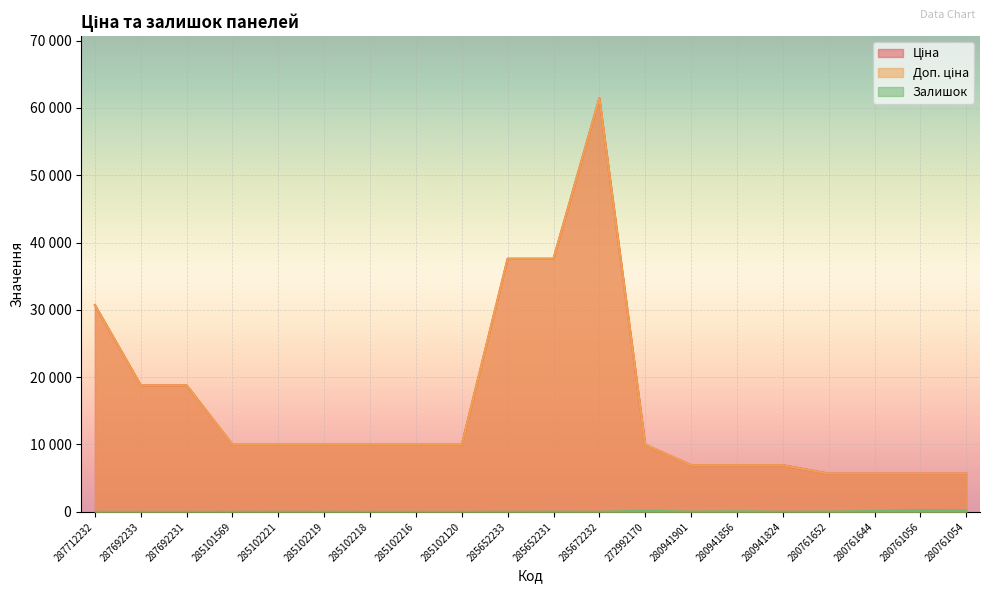

Count the number of categories in the chart.

20